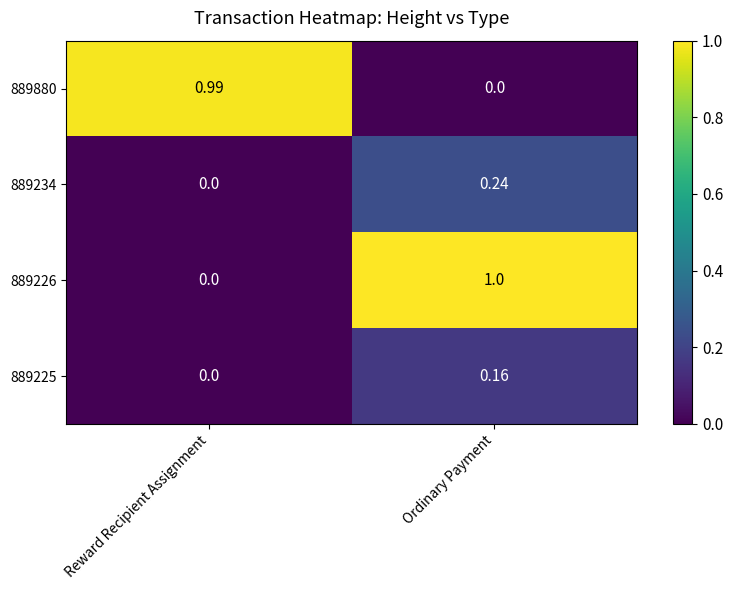

Where is 889226 nearest to the value 0?

Reward Recipient Assignment